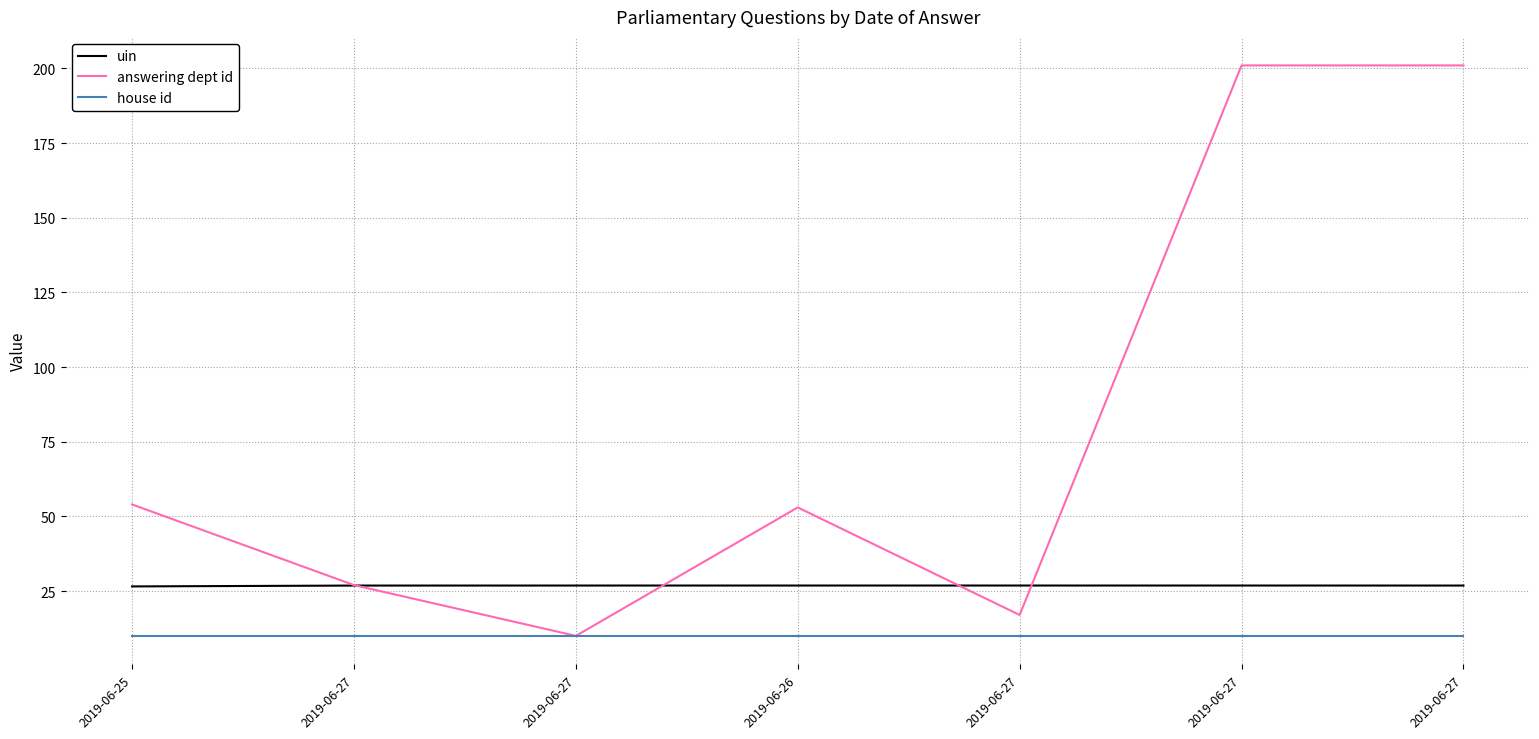

Count the number of data series in this chart.

3